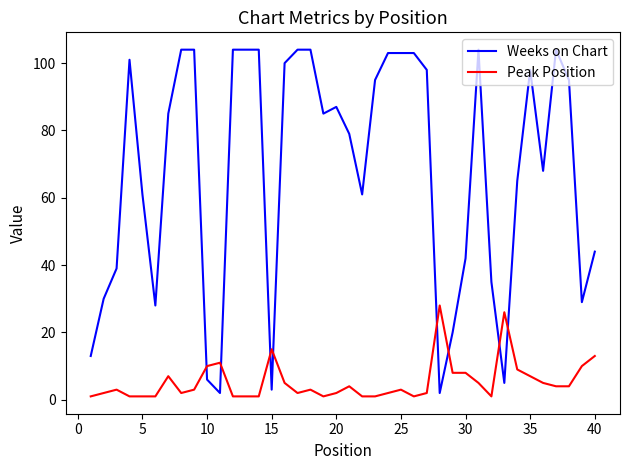

True or false: Peak Position and Weeks on Chart intersect in this chart.

True